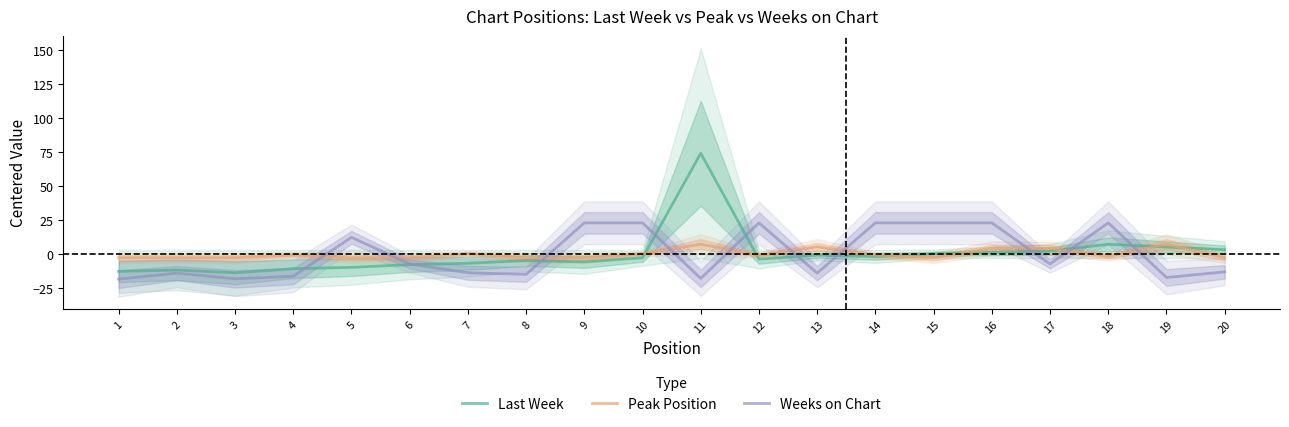

How many lines are shown in the chart?

3